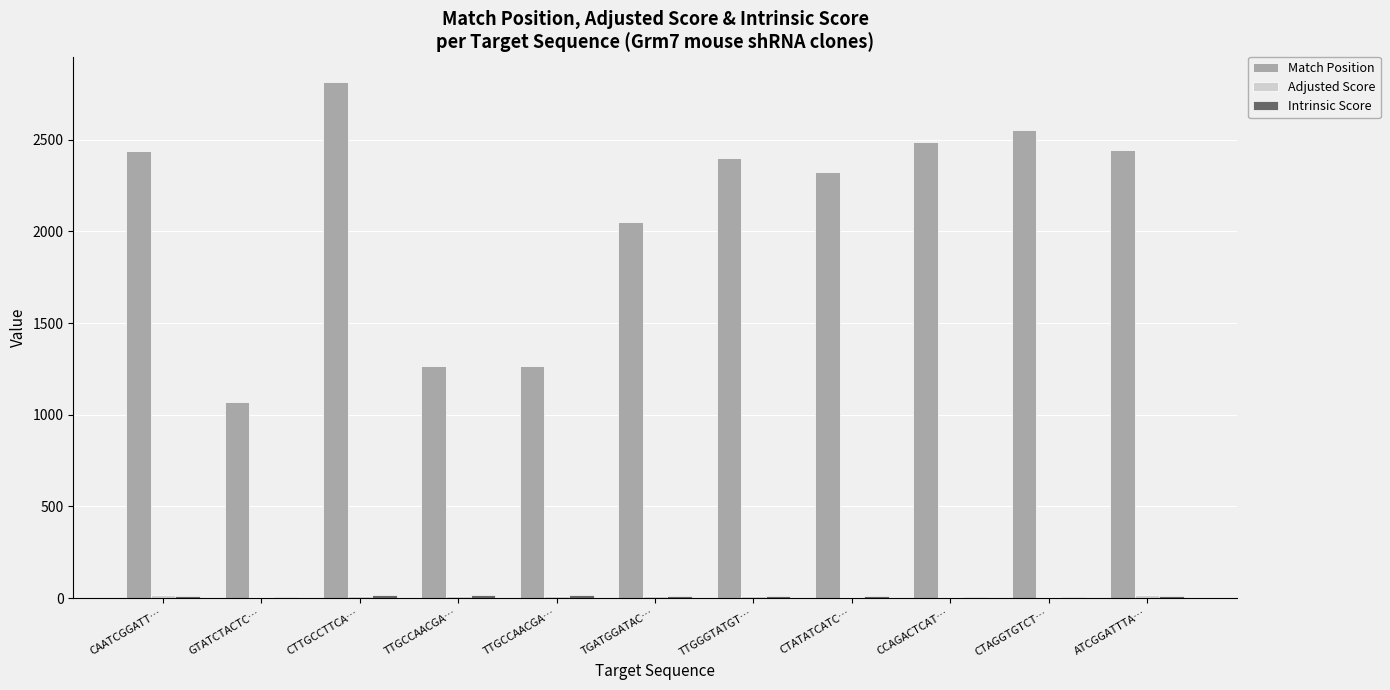

How many groups of bars are there?

11